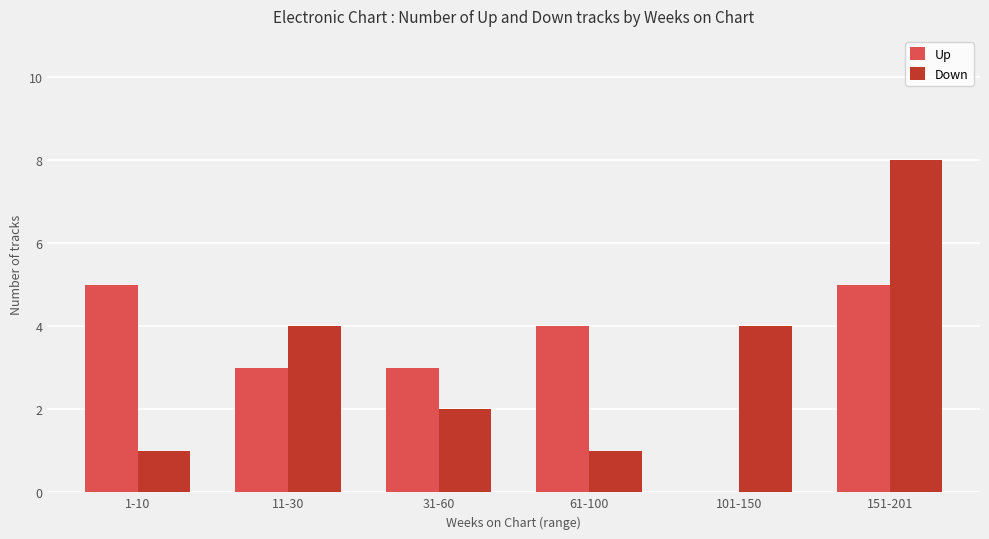

What is the maximum value for Down?

8